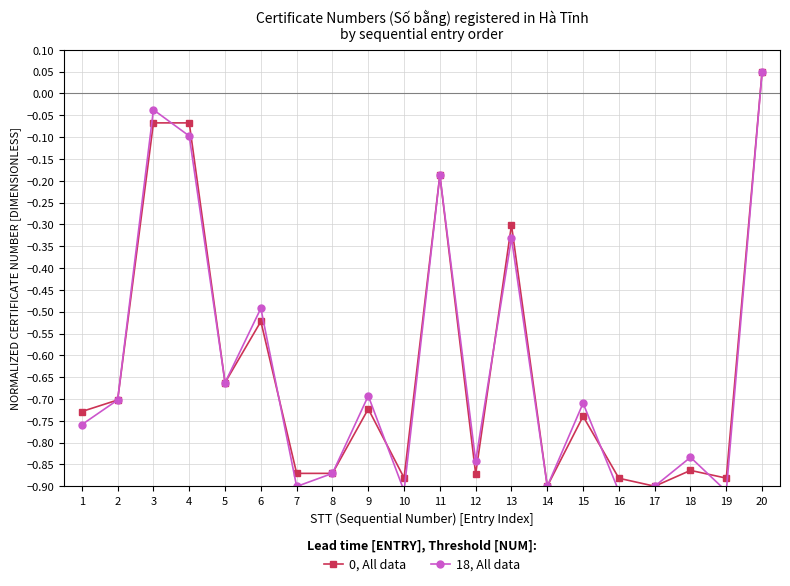

How many data points in 18, All data are above 0?

1